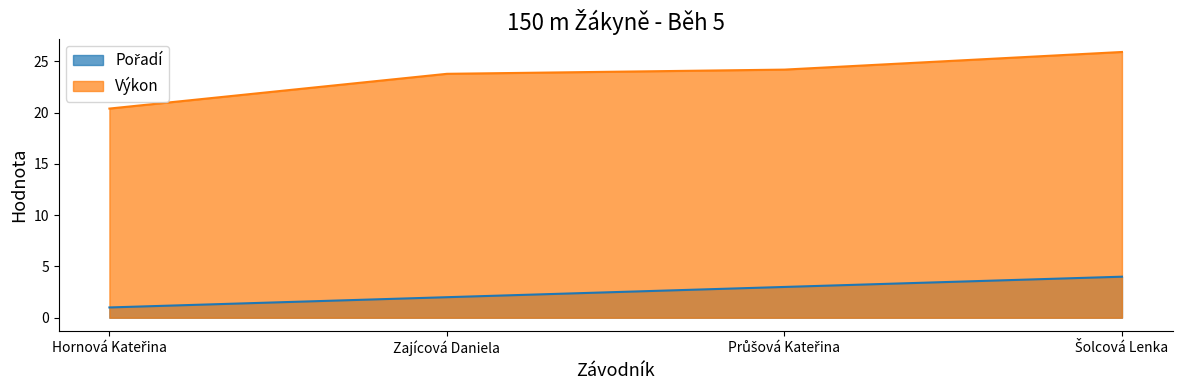

Where does the Výkon series first go above 24?

Průšová Kateřina